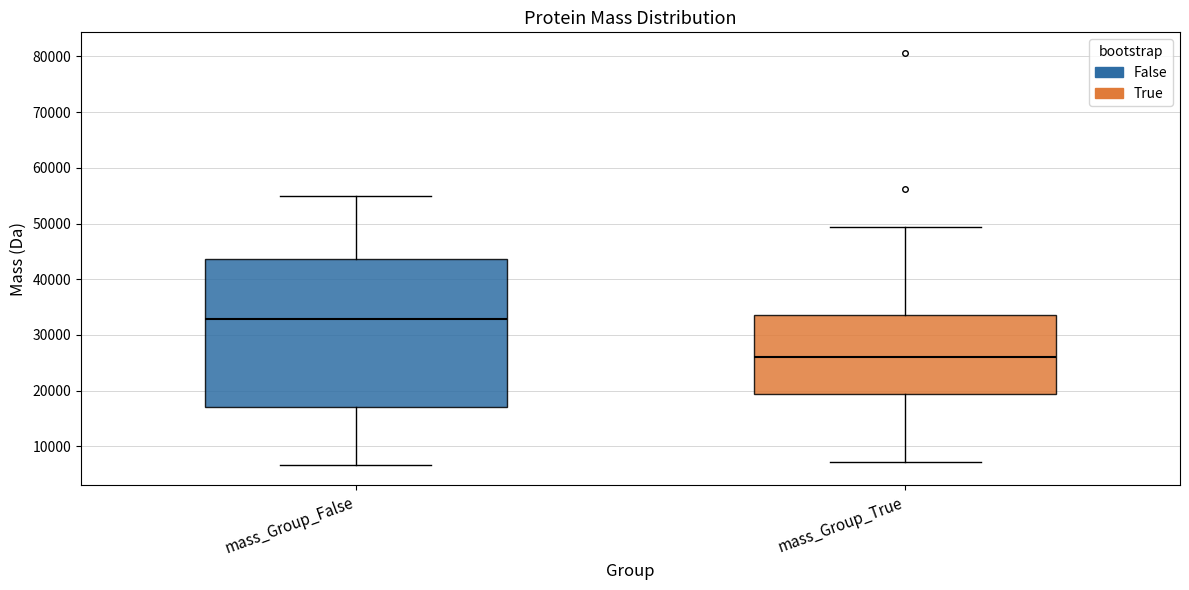

Reading left to right, transcribe this box plot: for each box, give where its median line is, the range the box spans, and where its two whiskers end, as read against the y-axis. The values are not printed on the chart, so give them approximately, as read against the axis.

mass_Group_False: median 33000, box 17000 to 44000, whiskers 7000 to 55000
mass_Group_True: median 26000, box 19000 to 34000, whiskers 7000 to 49000